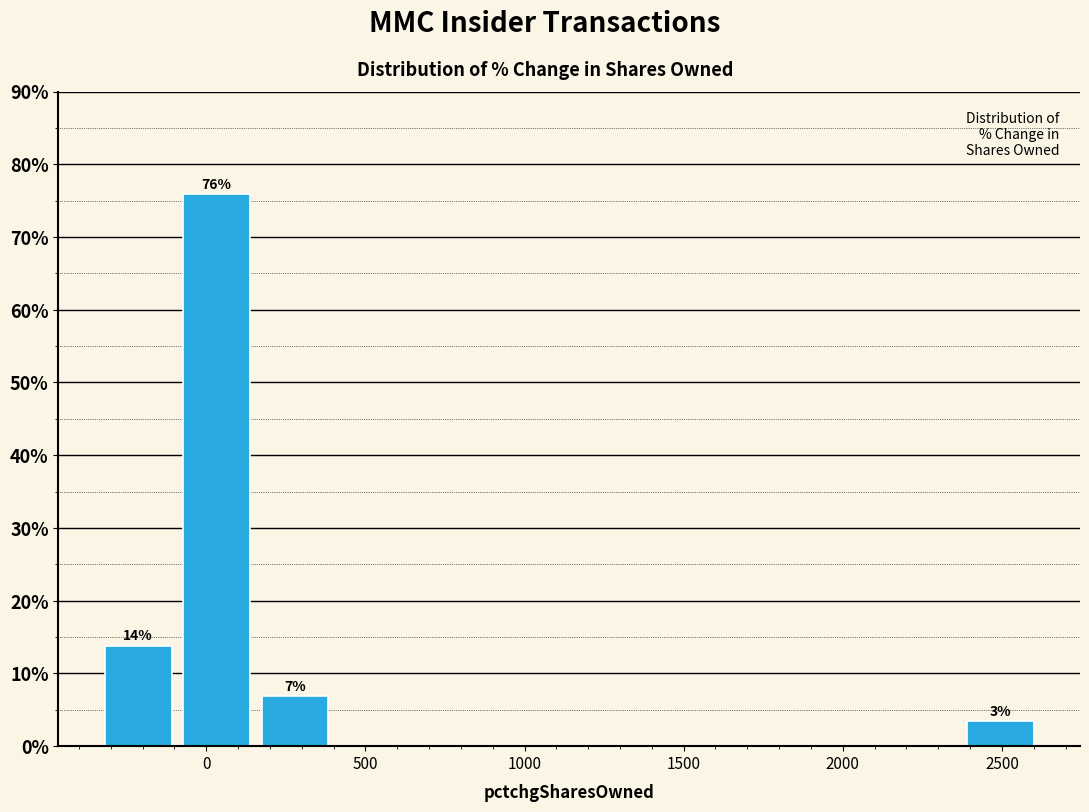

Which range on the x-axis has the tallest bar?

-100 to 150